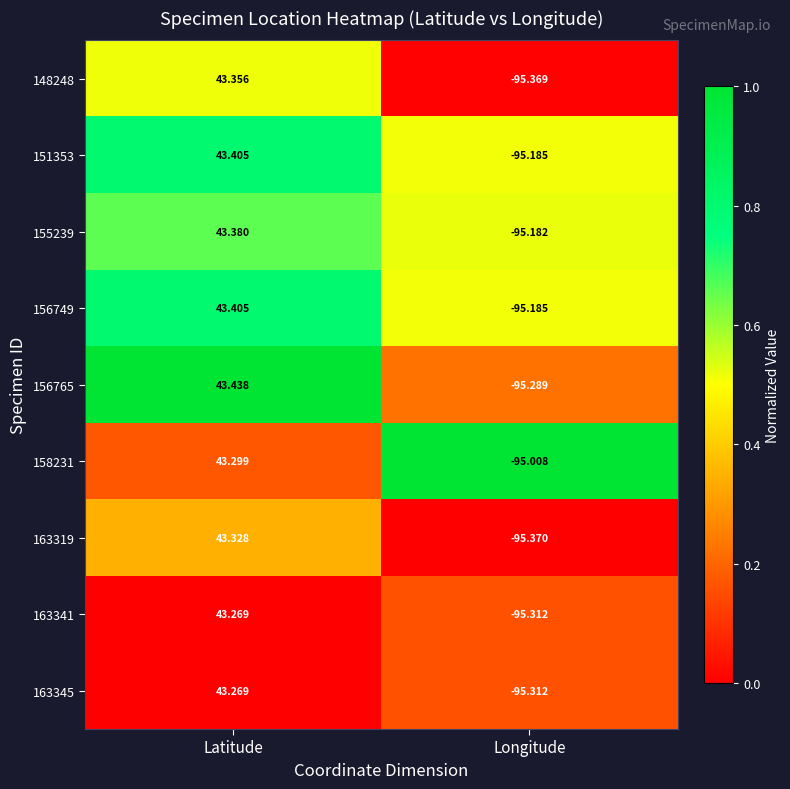

Where is 156749 nearest to the value -25?

Latitude